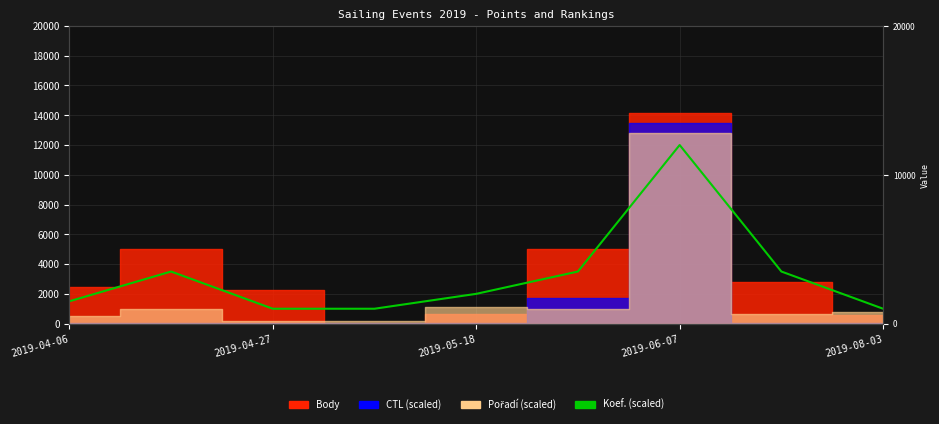

How many values are below 2000?

4